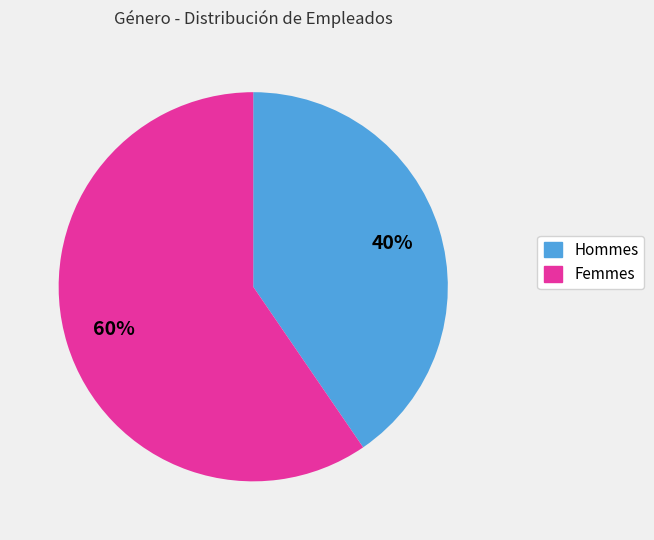

Is there any slice that represents more than half of the pie?

Yes